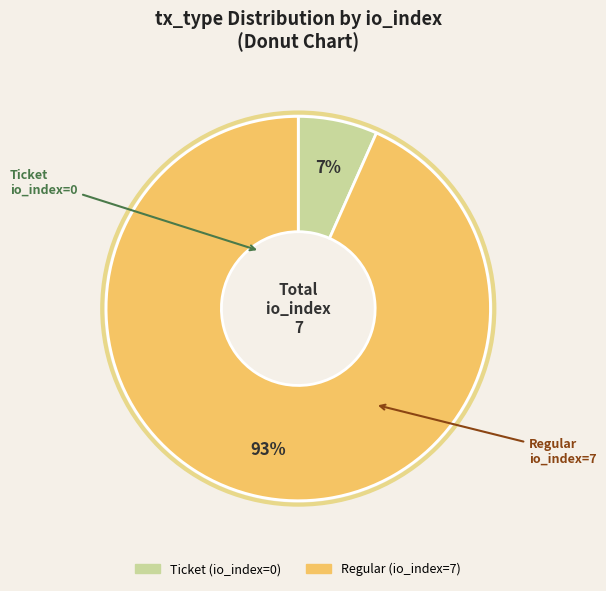

The Regular (io_index=7) slice represents 93% of the pie. True or false?

True